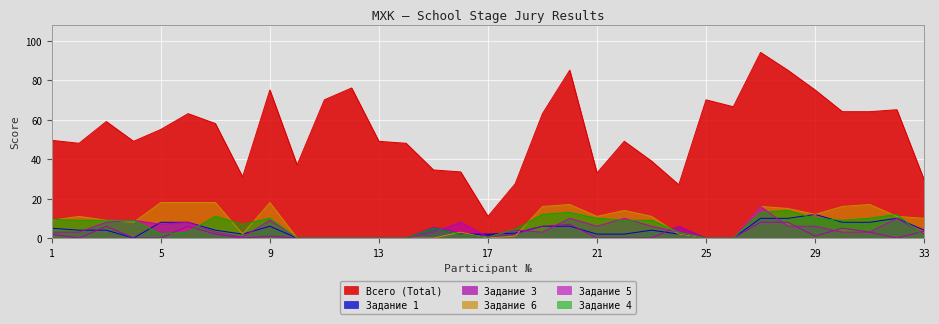

How many interior local peaks does the Всего (Total) series have?

9